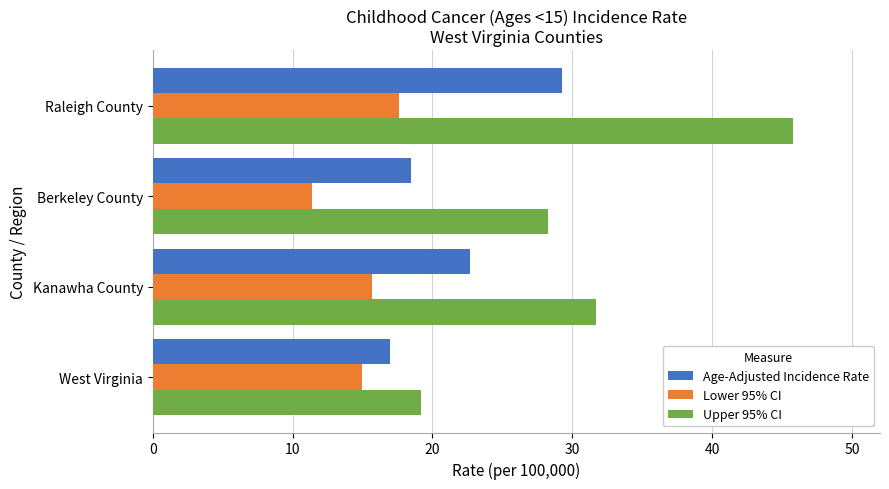

What is the difference between the second highest and second lowest values in the Upper 95% CI series?

3.4